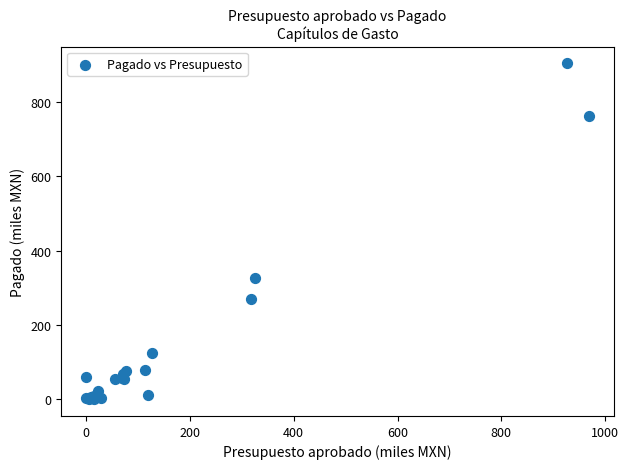

What Y value in the scatter plot is closest to 452?

326.2